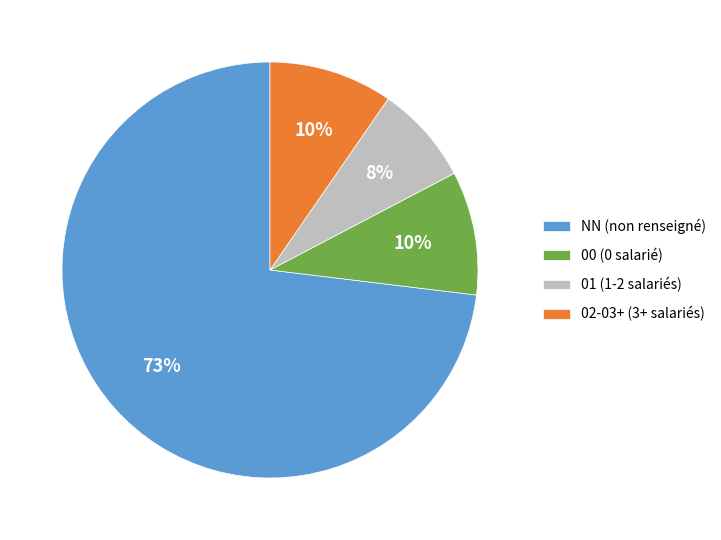

To the nearest percent, what is the difference between the 01 (1-2 salariés) and 02-03+ (3+ salariés) slice percentages?

2%